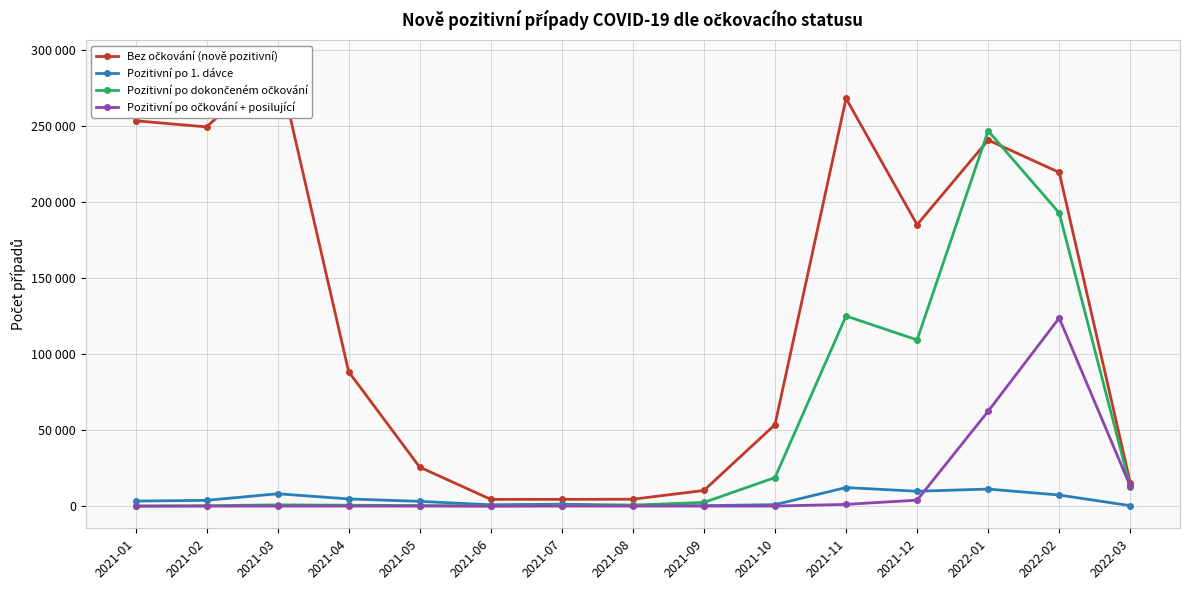

What is the average value of the Pozitivní po 1. dávce series?

4516